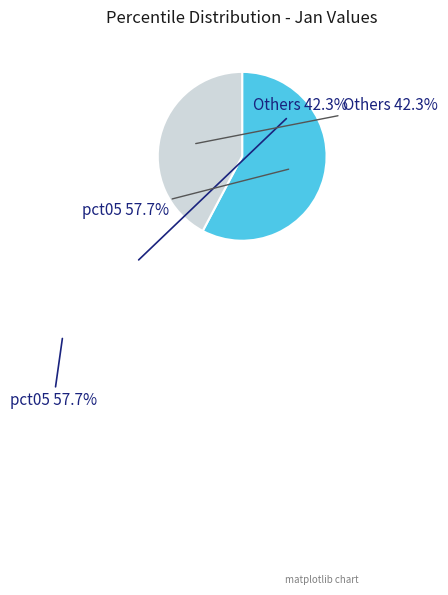

Is there a majority slice in this chart?

Yes